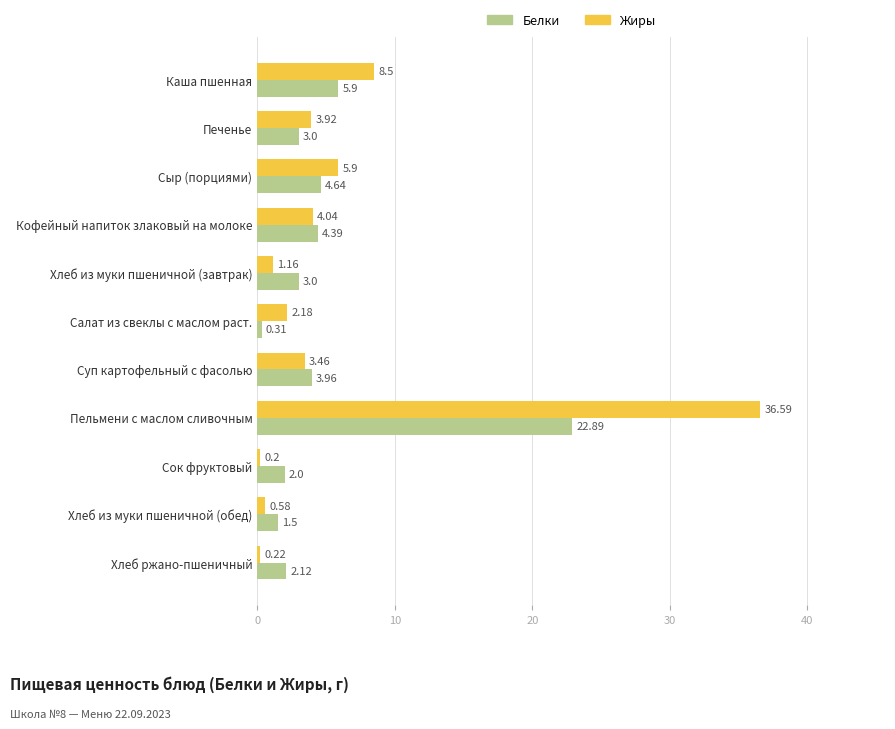

What is the sum of the Белки values at Хлеб ржано-пшеничный and Каша пшенная?

8.0